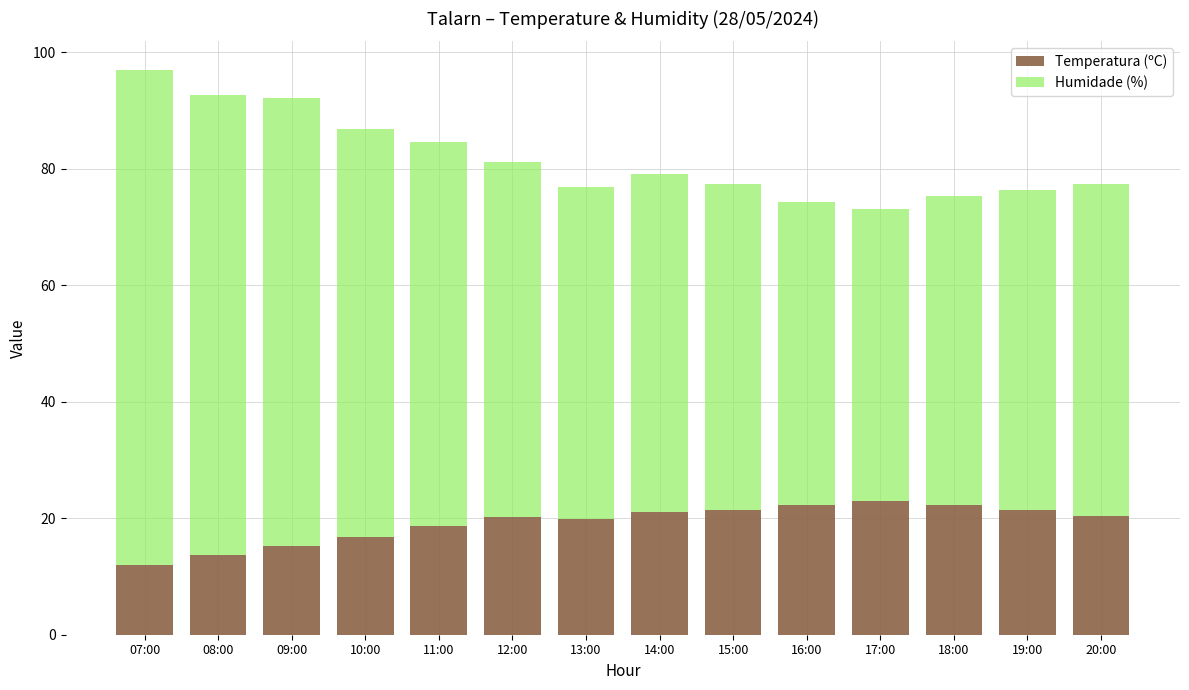

At which category is the sum across all series the highest?

07:00